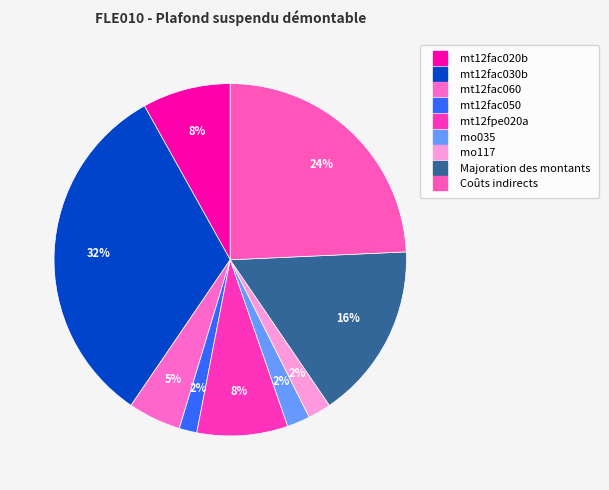

What percentage is NOT represented by Majoration des montants?

83.8%